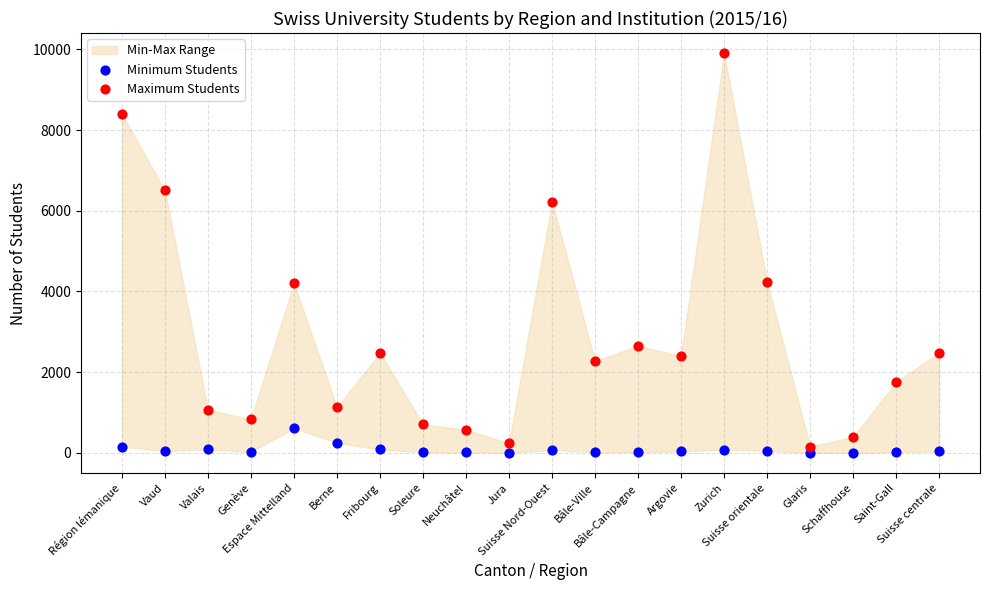

Across all data points, what is the range of Y values (max minus min)?

9909